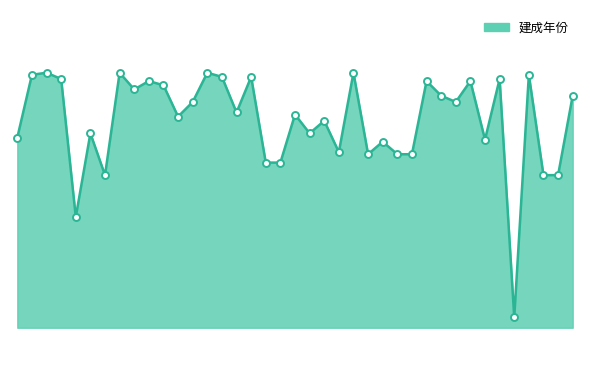

Does the chart have visible grid lines?

No